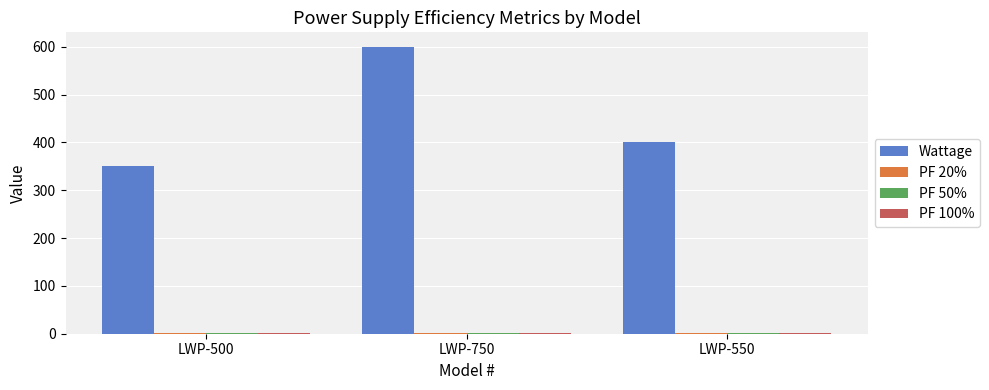

At which category is the sum across all series the highest?

LWP-750